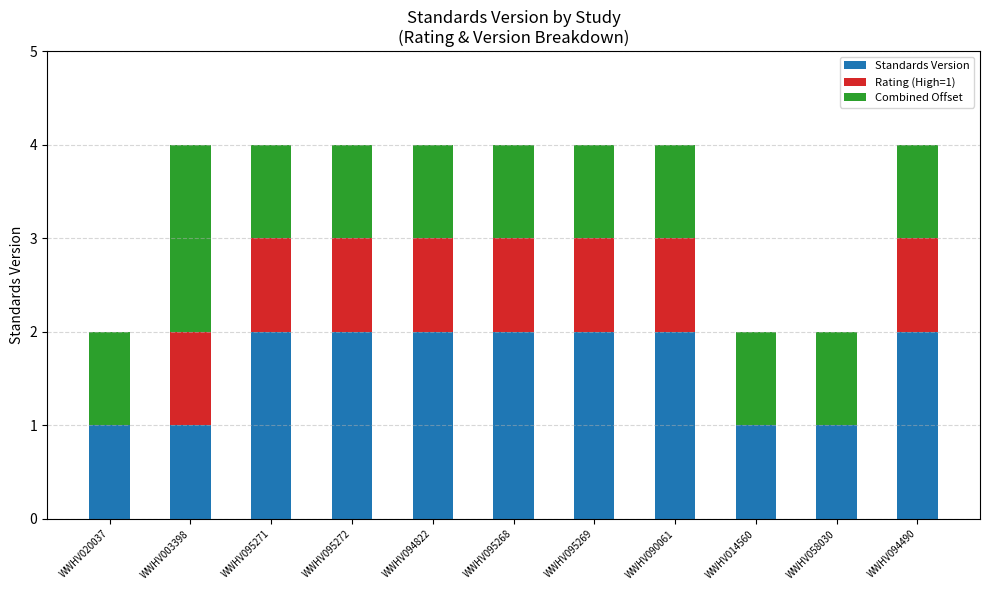

Is it true that Standards Version equals 3 at WWHV095268?

False